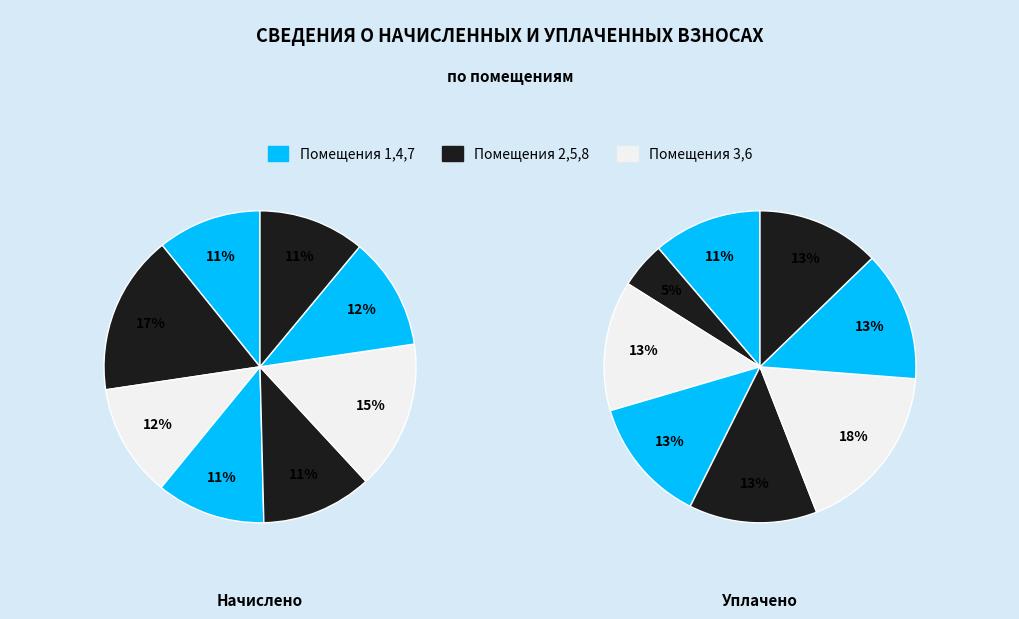

Which category has the smallest portion of the pie?

2